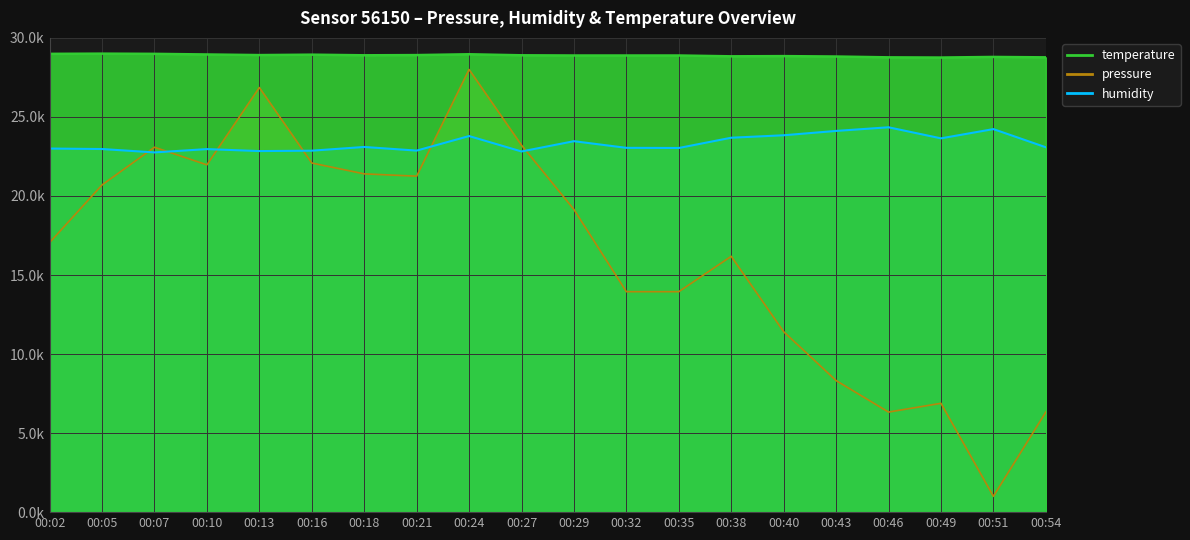

Between 00:16 and 00:54, which series saw the biggest shift?

pressure